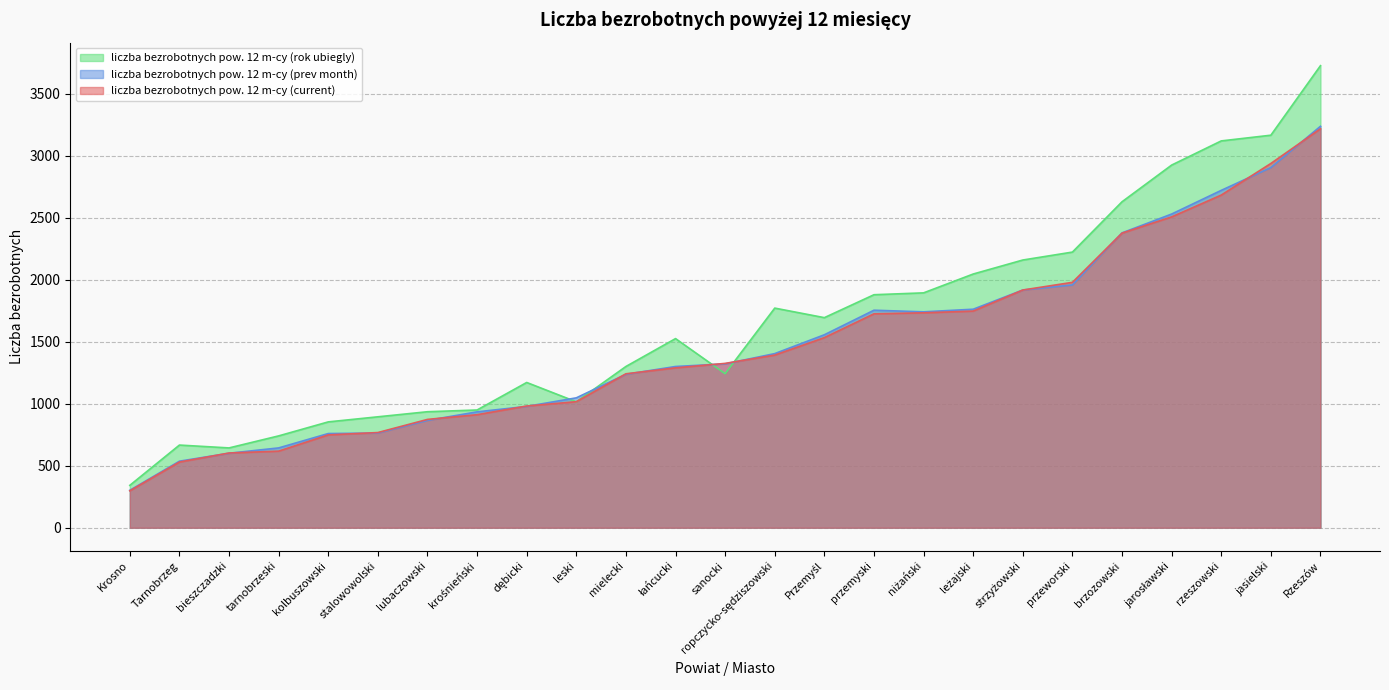

What is the label of the 19th point from the right?

lubaczowski